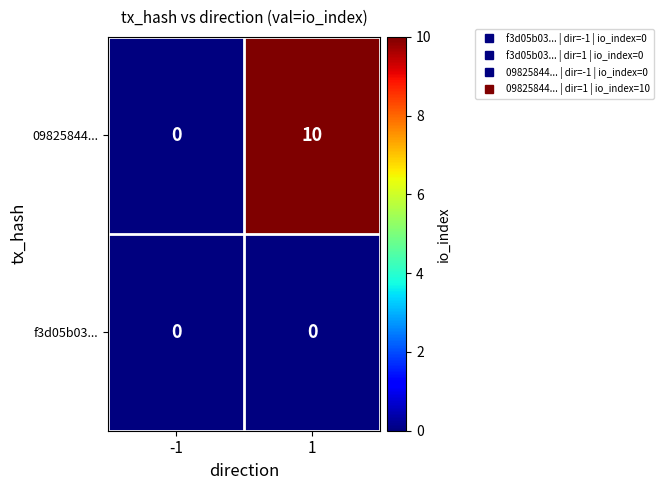

What is the greatest value displayed?

10